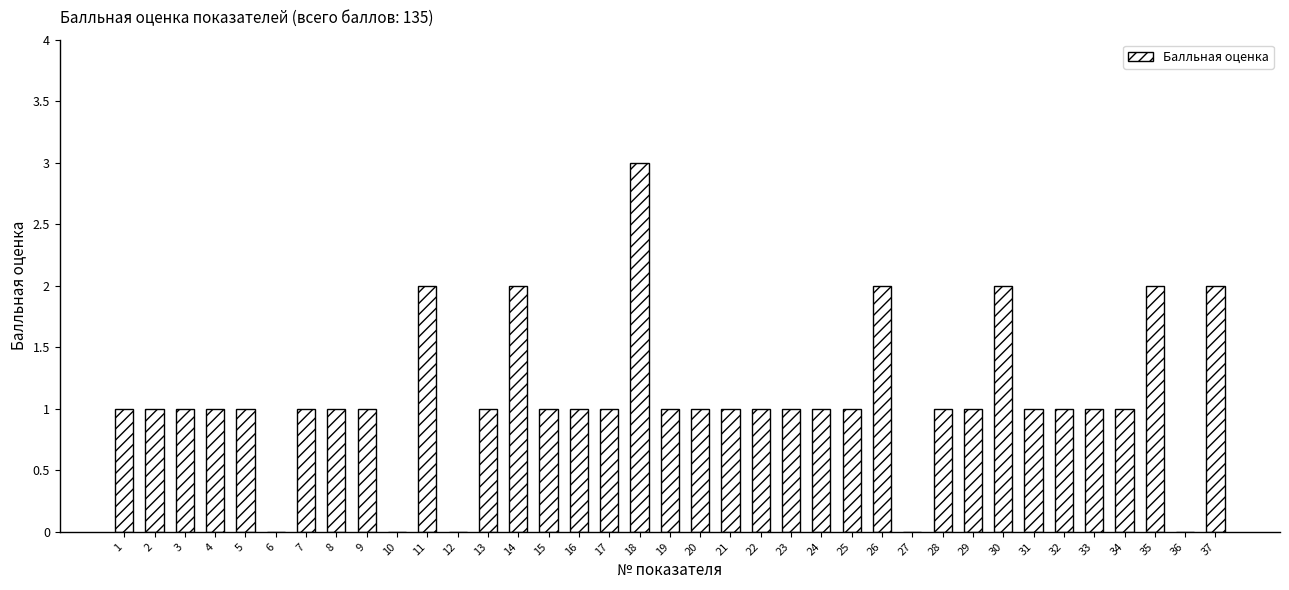

What is the sum of all values?

40